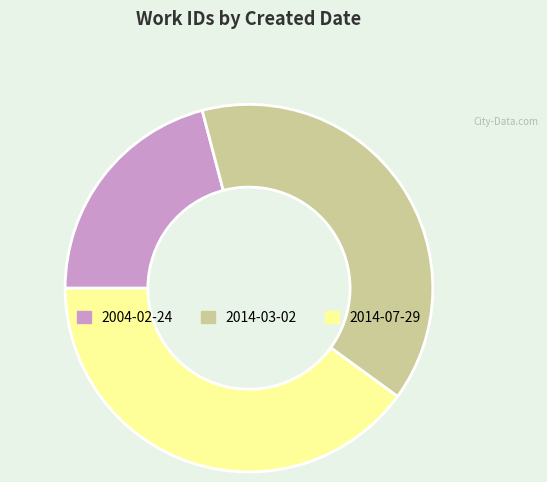

Combined, do 2004-02-24 and 2014-03-02 account for over 50%?

Yes